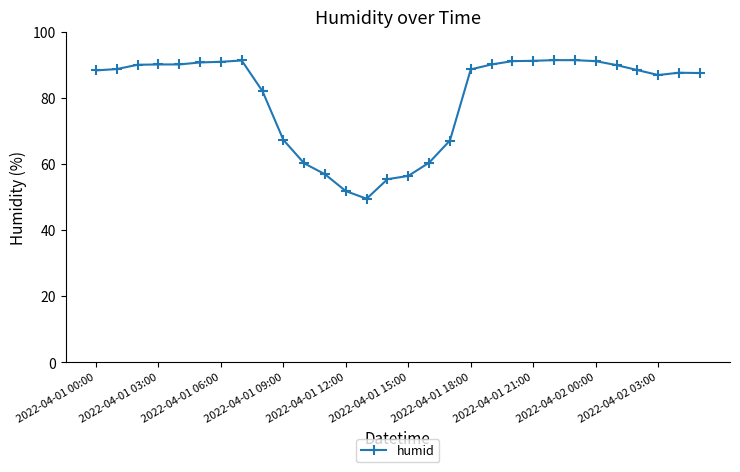

What is the minimum value shown in the chart?

49.5